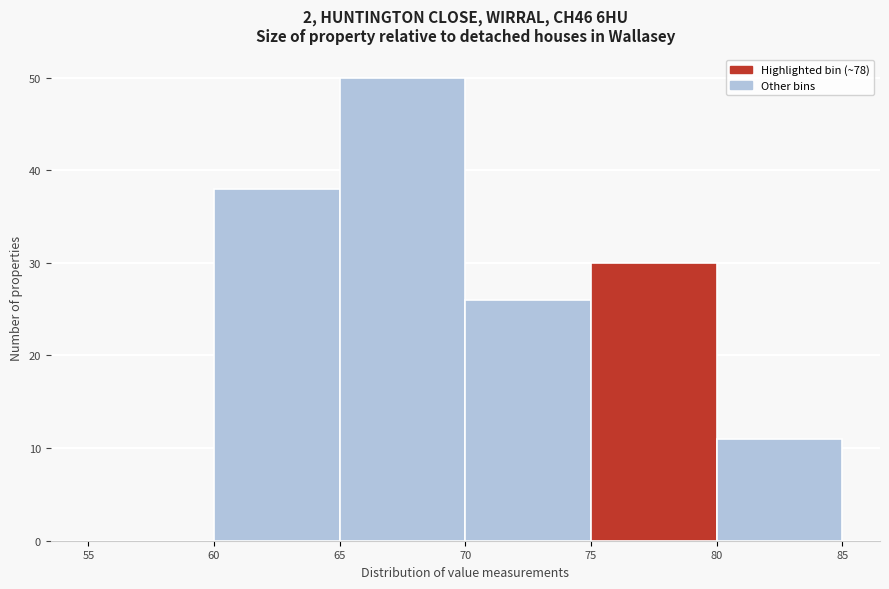

Over which range of the x-axis is the bar tallest?

65 to 70